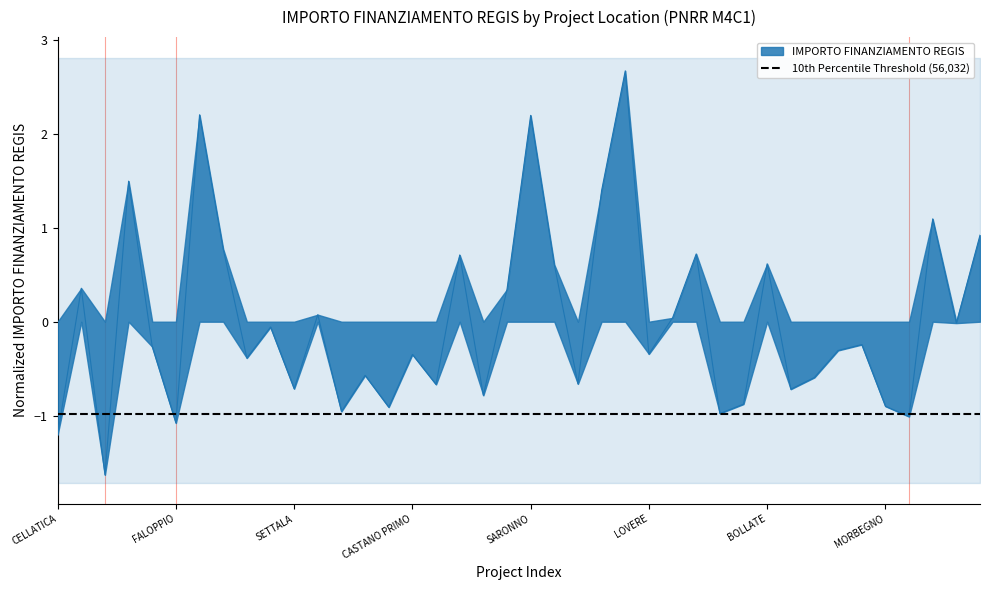

True or false: the data shows 1.2 at SESTO SAN GIOVANNI.

False